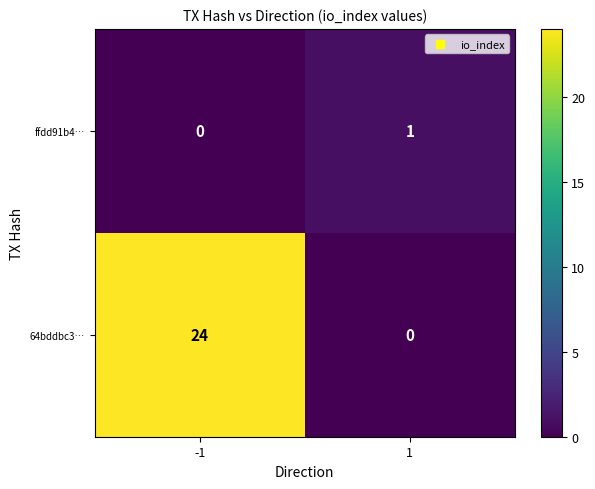

What is the greatest value displayed?

24